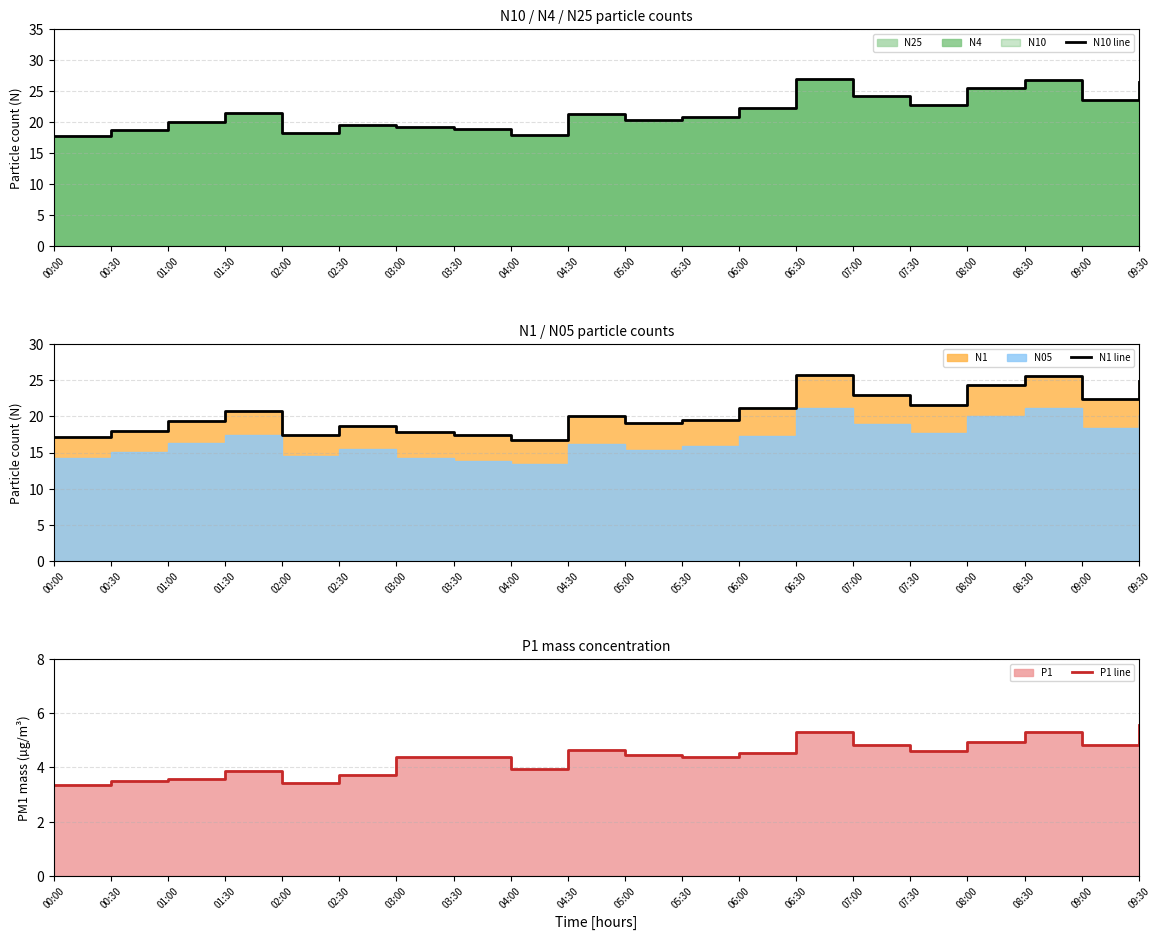

The value of N1 line at 03:00 is 29.3. True or false?

False